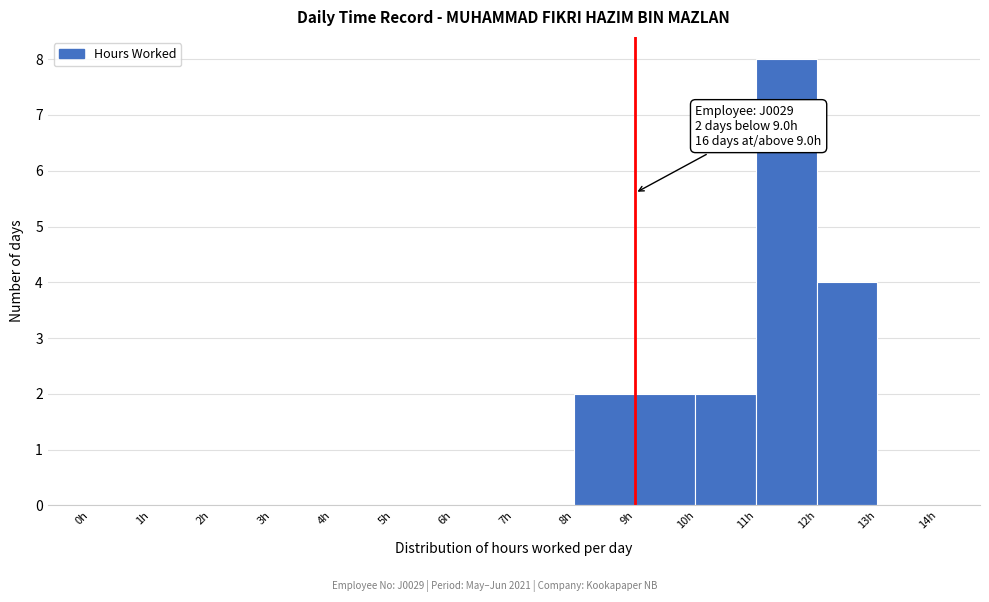

Which range on the x-axis has the tallest bar?

11 to 12